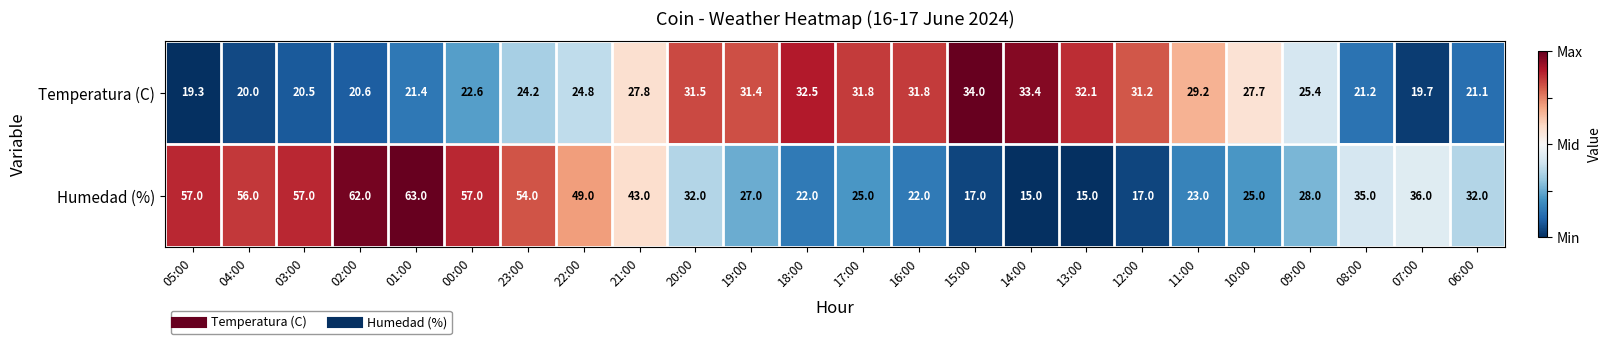

The value of Temperatura (C) at 00:00 is 38.9. True or false?

False